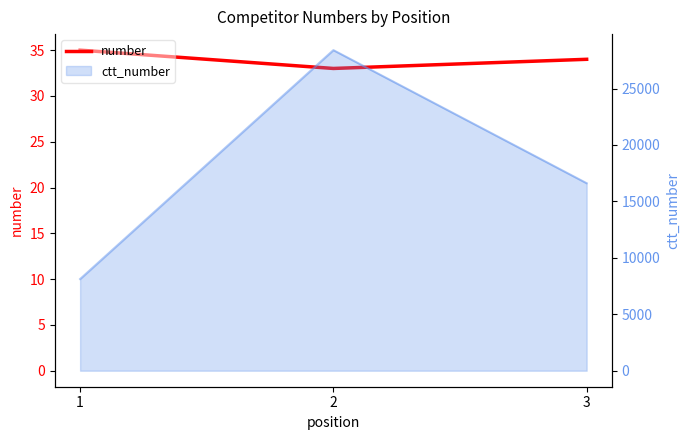

What is the minimum value shown in the chart?

33